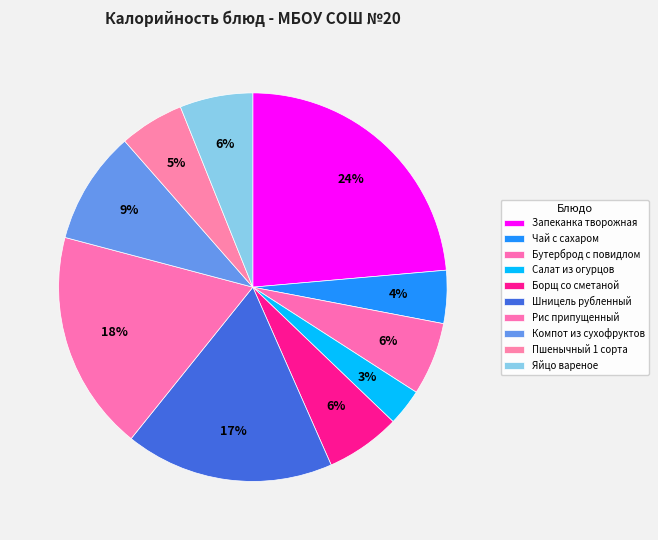

The Салат из огурцов slice represents 11% of the pie. True or false?

False